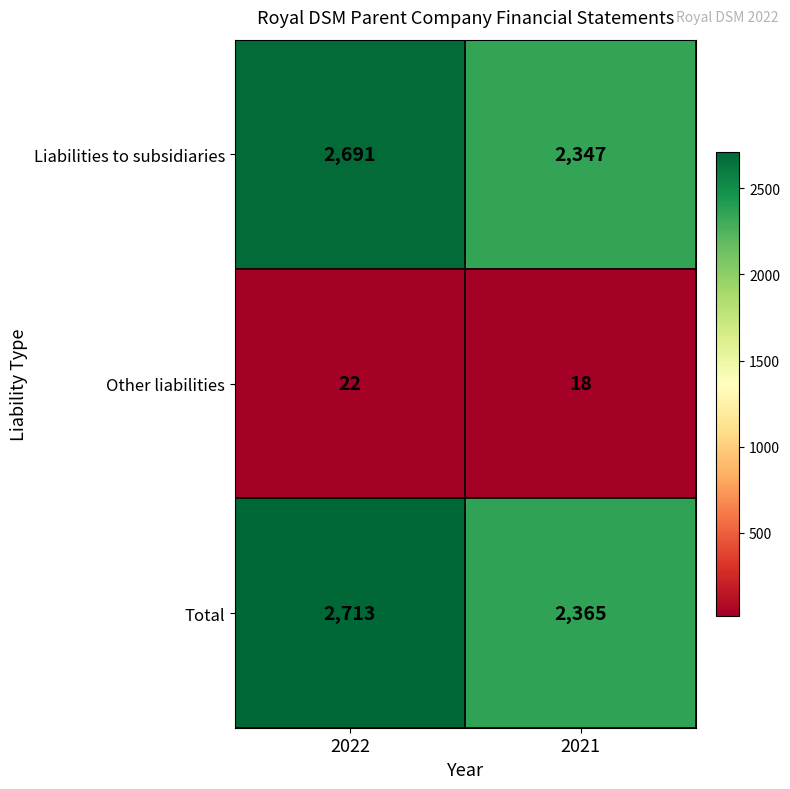

What is the approximate value of Liabilities to subsidiaries at 2021?

2347